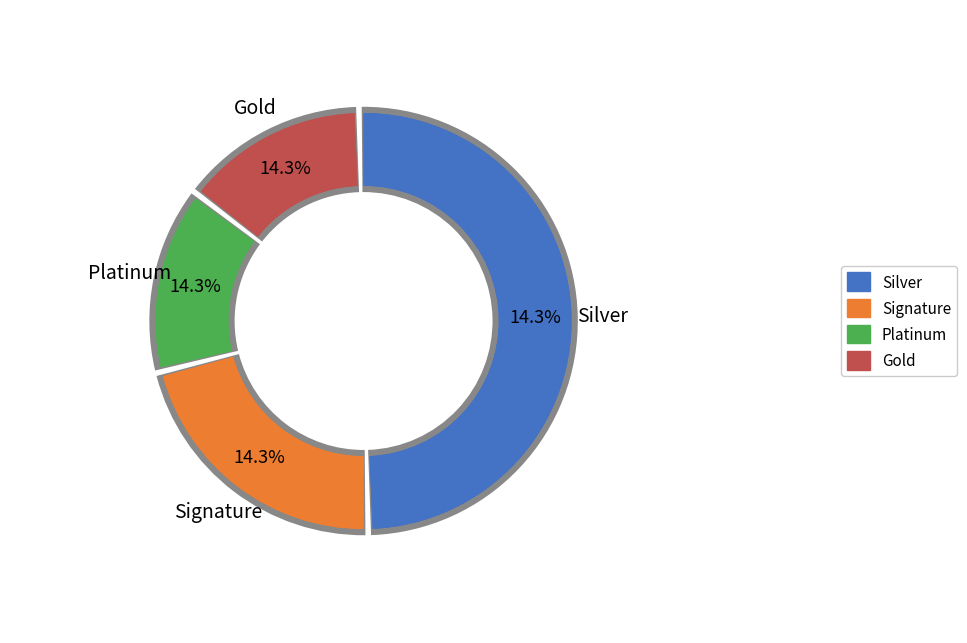

The 20486 slice represents 3% of the pie. True or false?

False